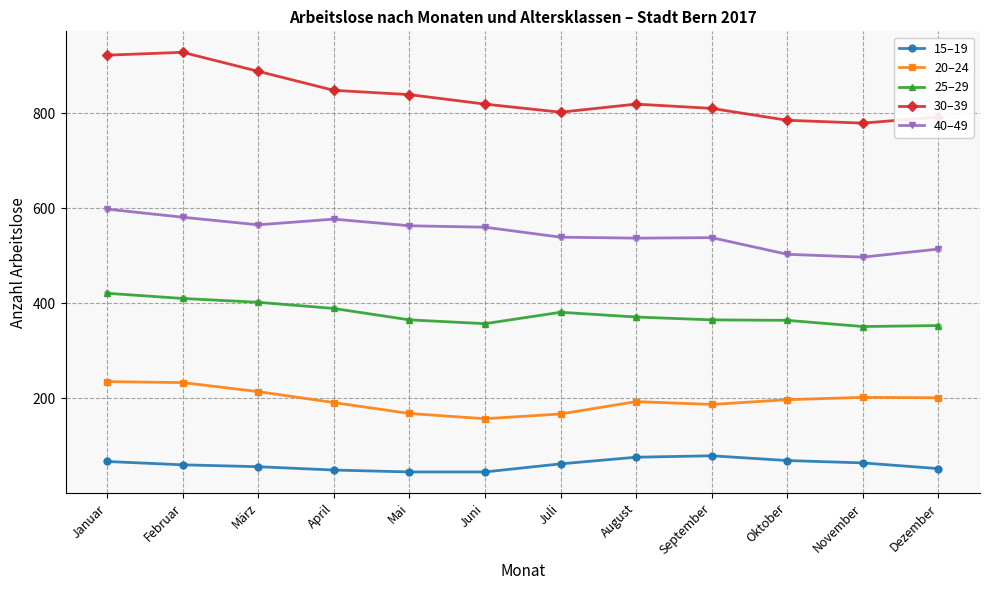

Which series has the largest total across all categories?

30–39